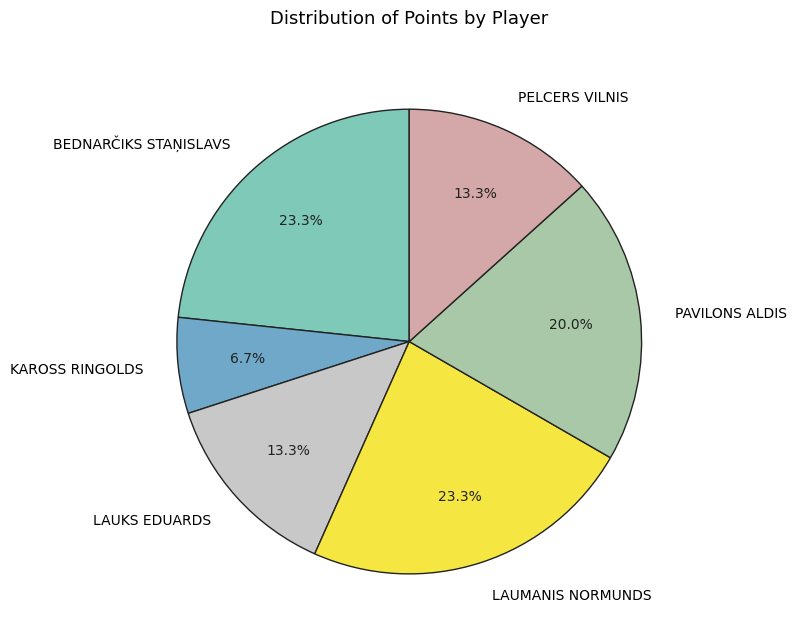

What is the smallest slice in the pie chart?

KAROSS RINGOLDS